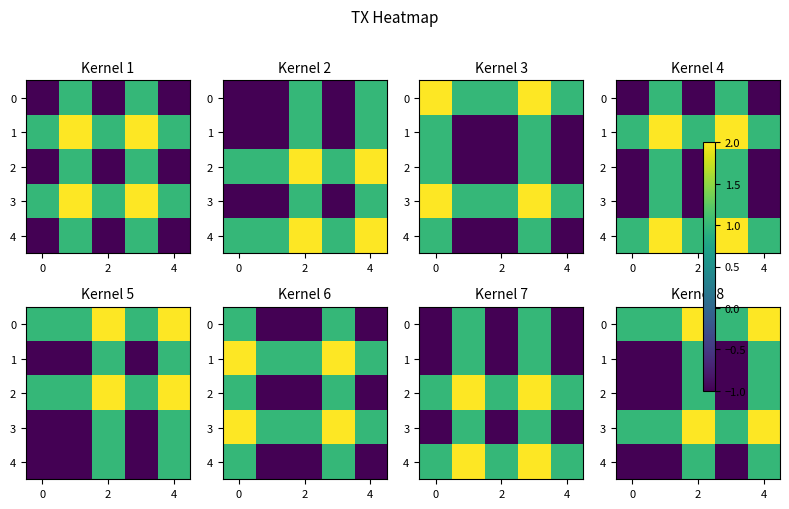

How many values in 4 are below zero?

3